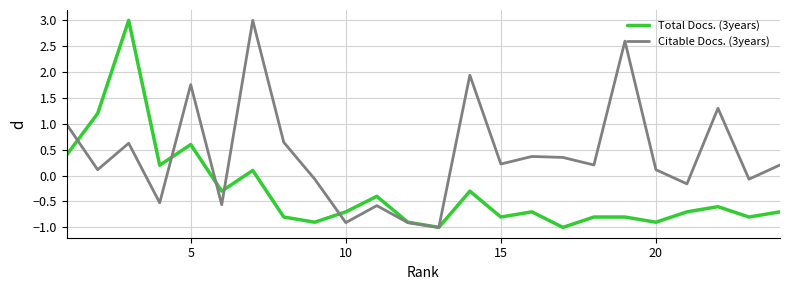

How many values in the Citable Docs. (3years) series are below 0?

9